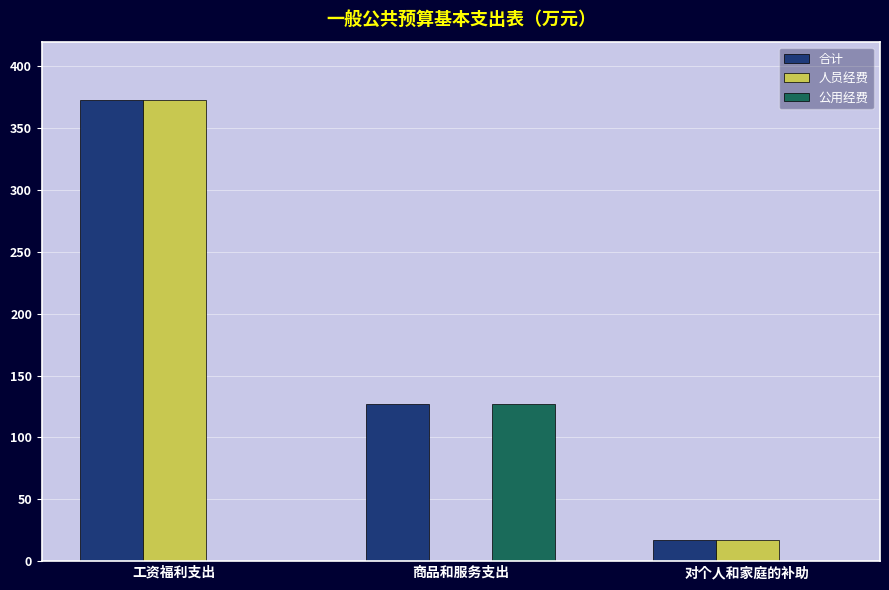

Which series has the largest total across all categories?

合计